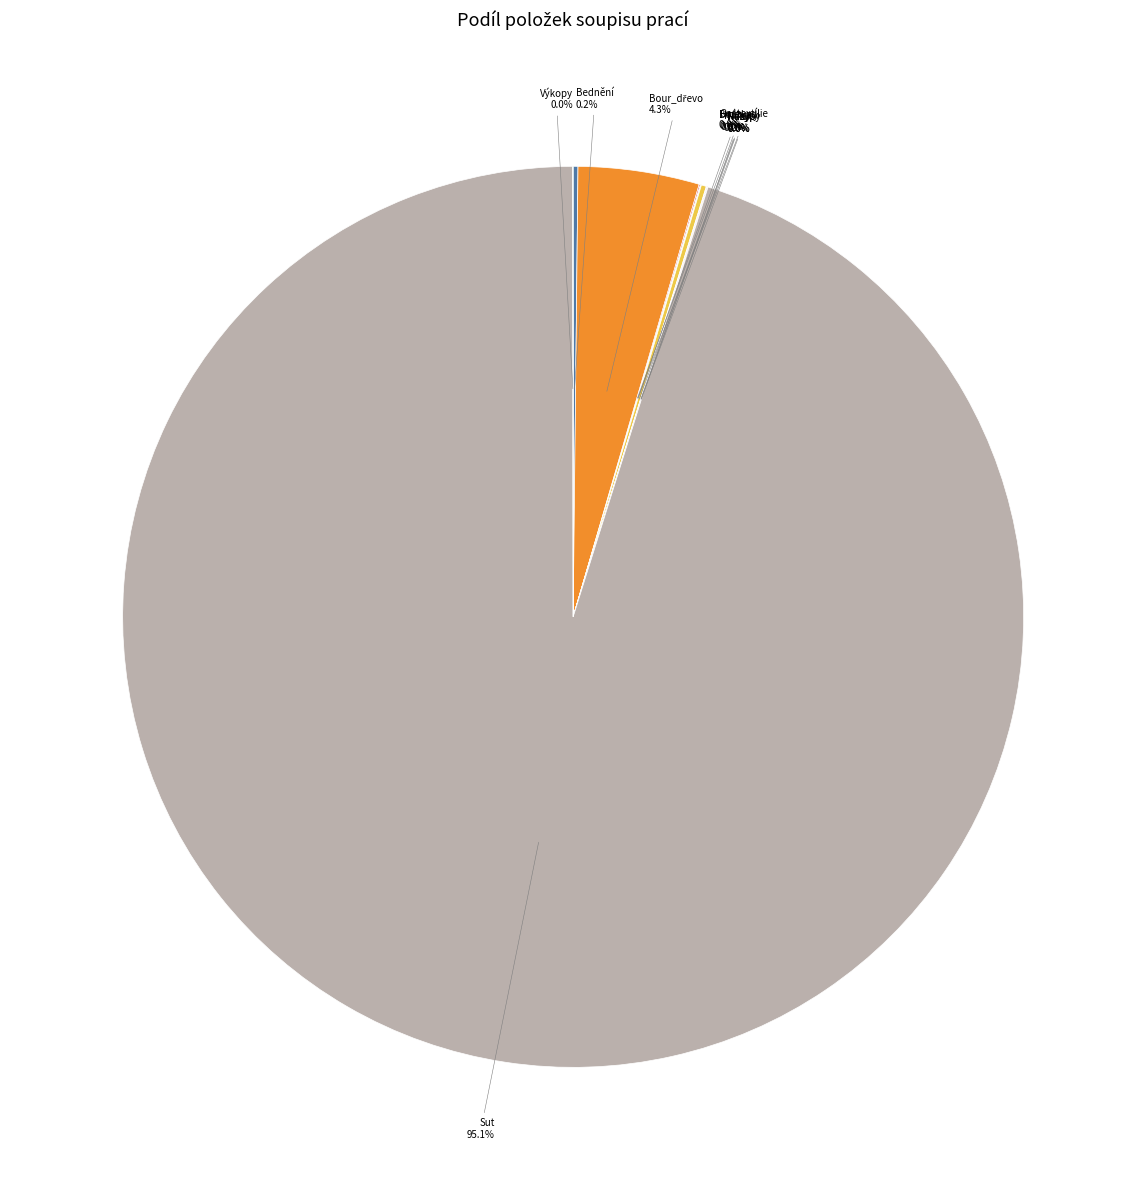

Does any single category account for the majority?

Yes